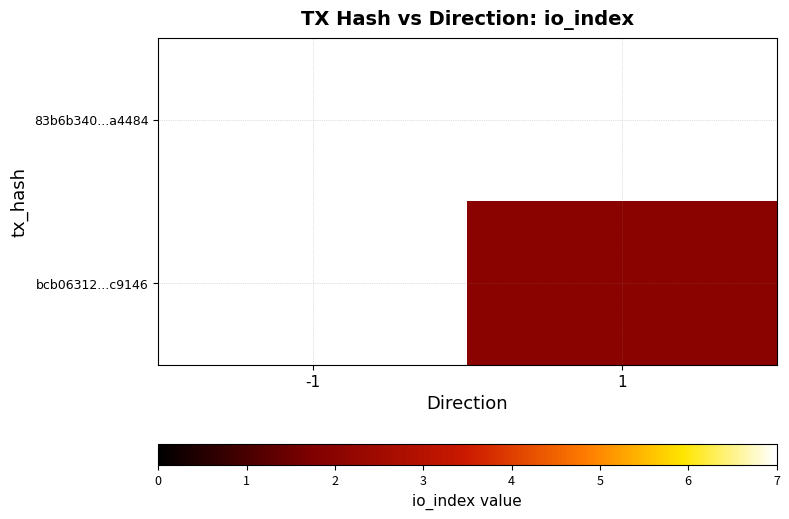

Is the value of bcb06312...c9146 at -1 greater than the value of 83b6b340...a4484 at -1?

No